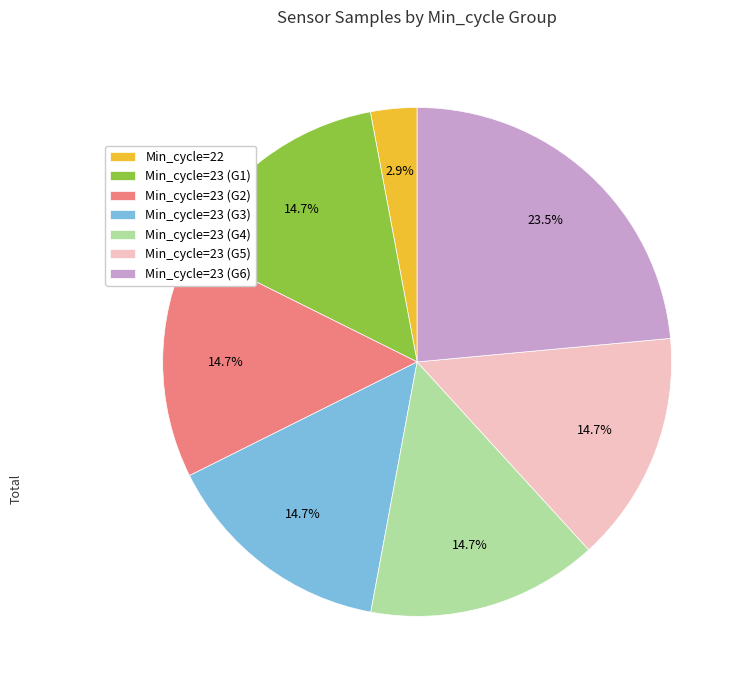

What is the ratio of the value at Min_cycle=23 (G5) to the value at Min_cycle=23 (G2)?

1.0